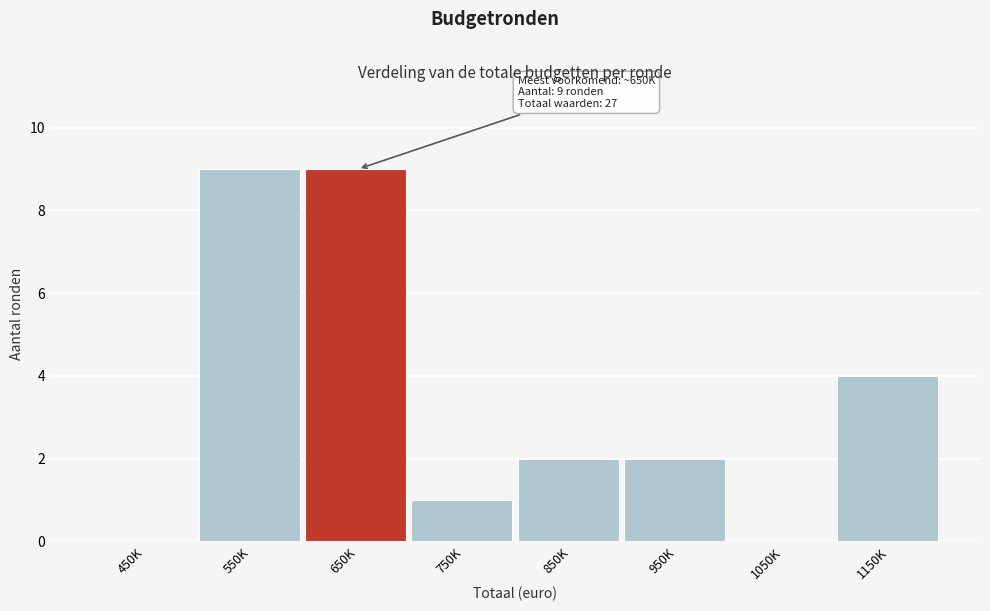

Reading left to right, transcribe all the data shown in this chart.

450K=0	550K=9	650K=9	750K=1	850K=2	950K=2	1050K=0	1150K=4